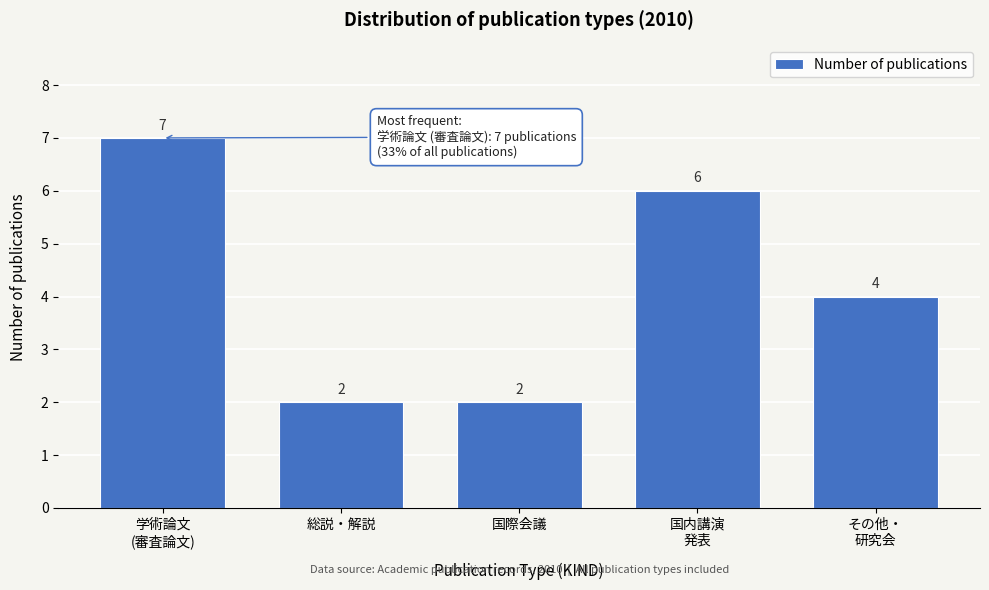

Reading left to right, transcribe all the data shown in this chart.

7	2	2	6	4